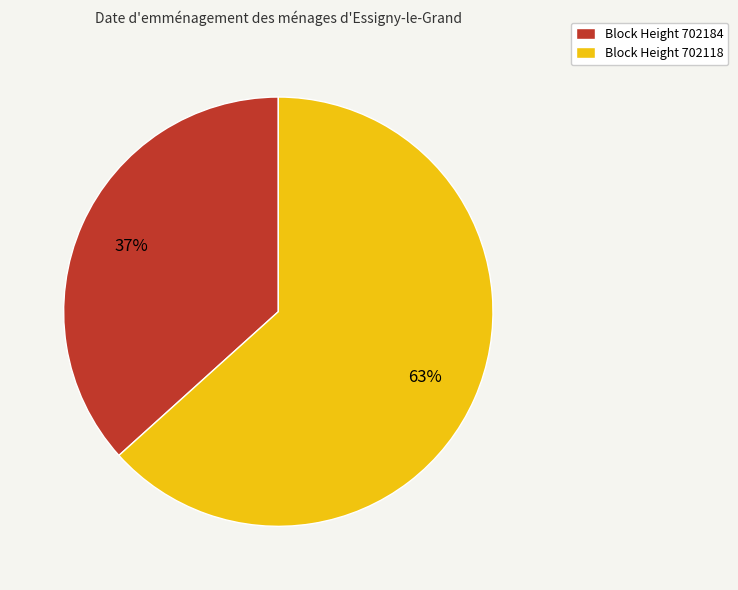

Is the sum of Block Height 702184 and Block Height 702118 greater than half?

Yes